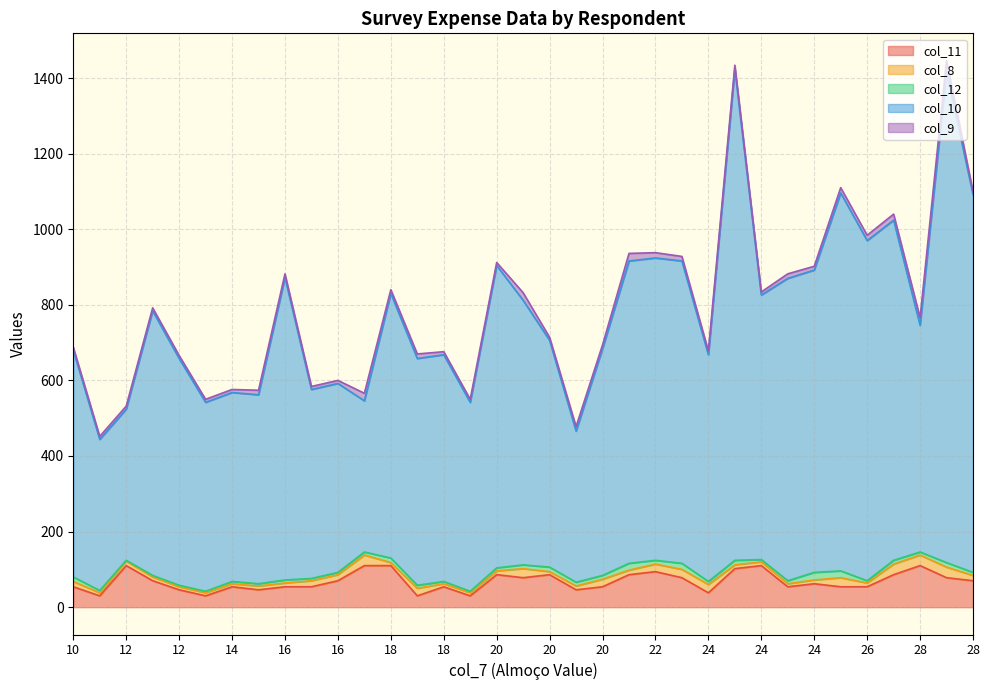

What are all the series names shown in the legend?

col_11, col_8, col_12, col_10, col_9